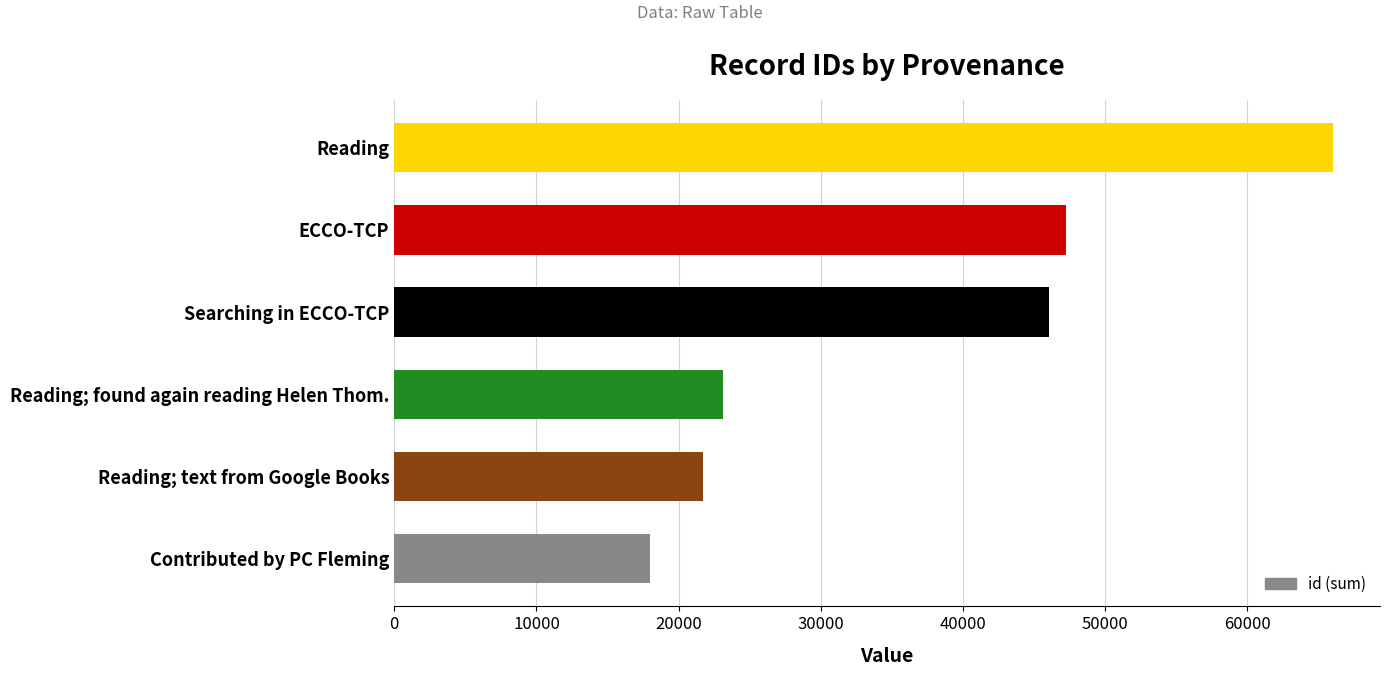

List the labels in order of value, largest first.

Reading, ECCO-TCP, Searching in ECCO-TCP, Reading; found again reading Helen Thom., Reading; text from Google Books, Contributed by PC Fleming